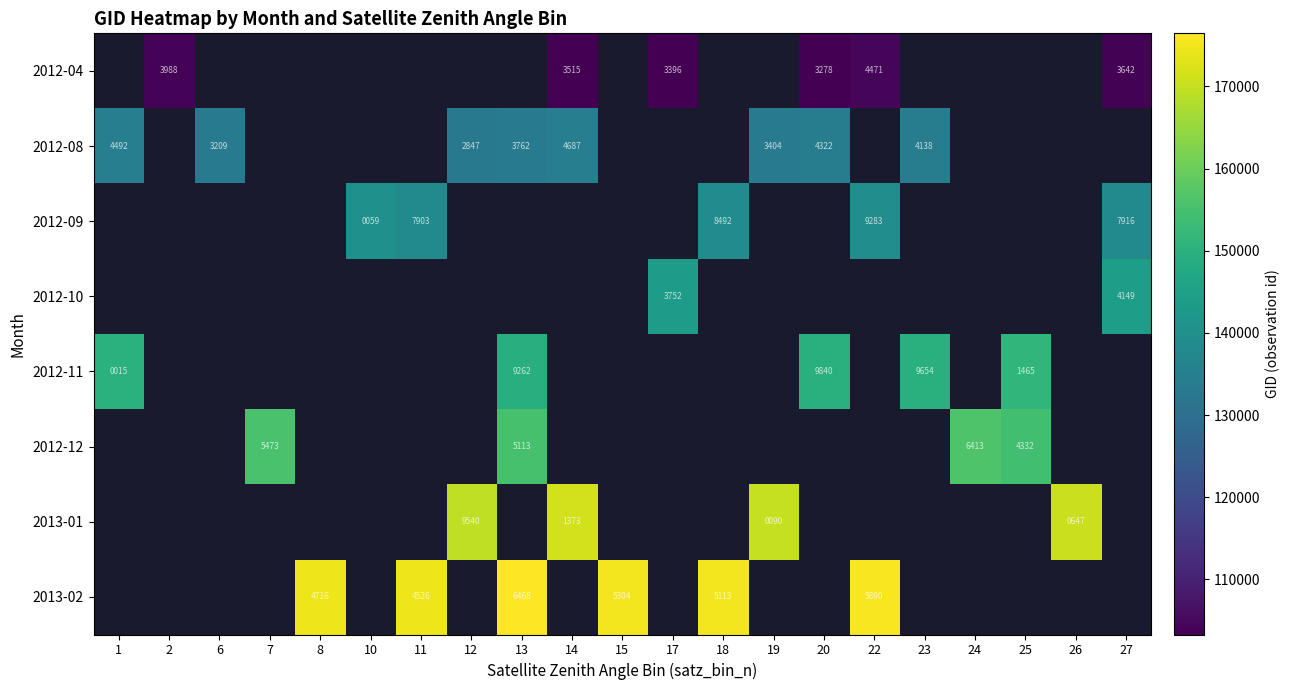

True or false: 2012-10 has a value of 1969 at 17.

False